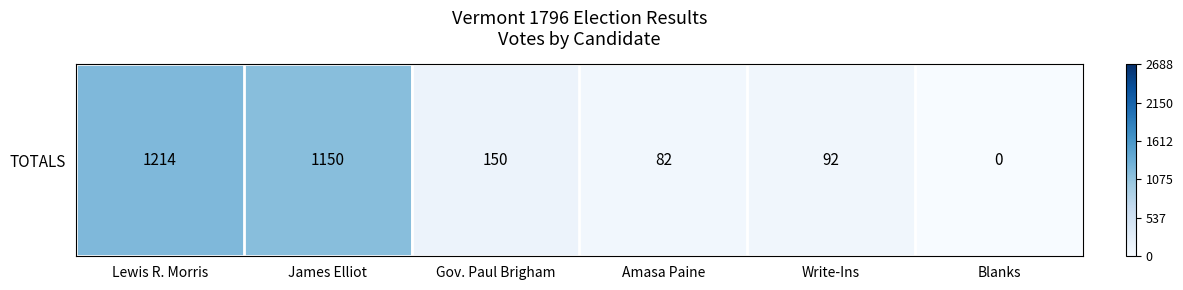

How many data points are less than 150?

3